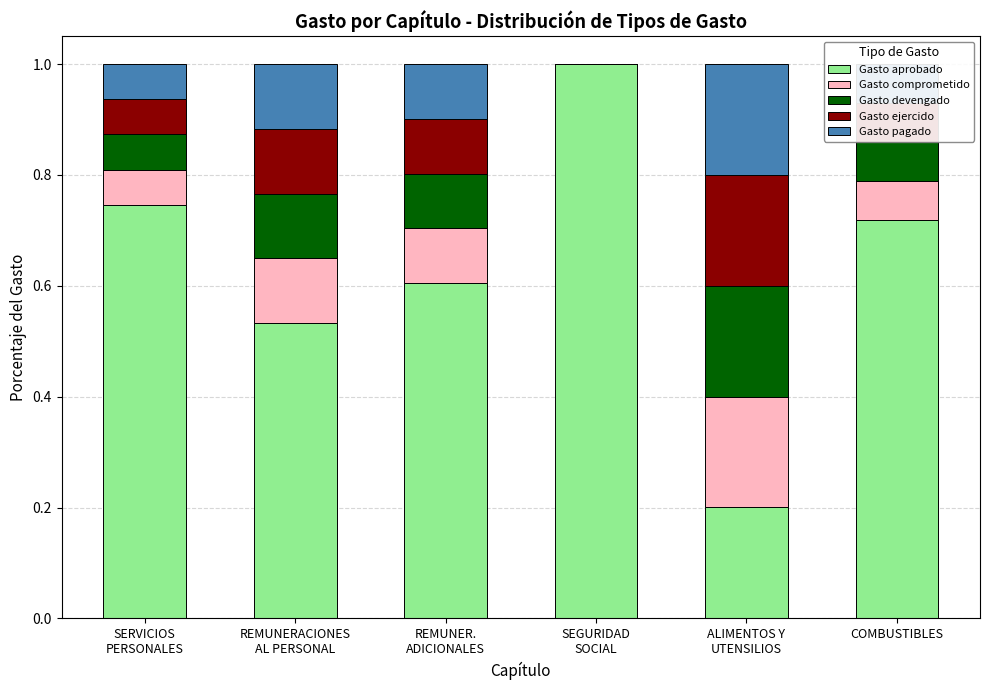

Does the chart contain stacked bars?

Yes